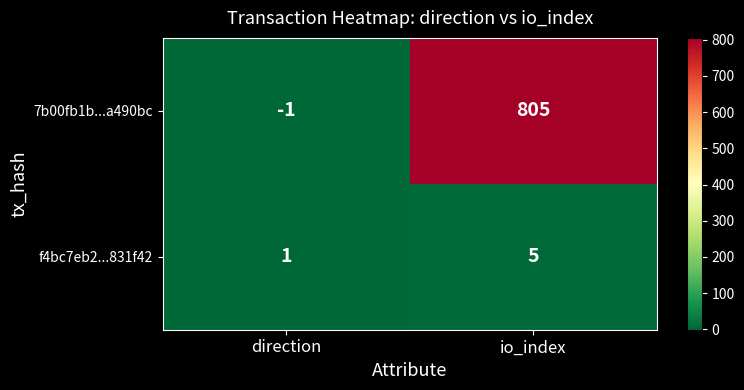

Reading right to left, what are all the values shown in this chart?

7b00fb1b...a490bc: 805	-1
f4bc7eb2...831f42: 5	1